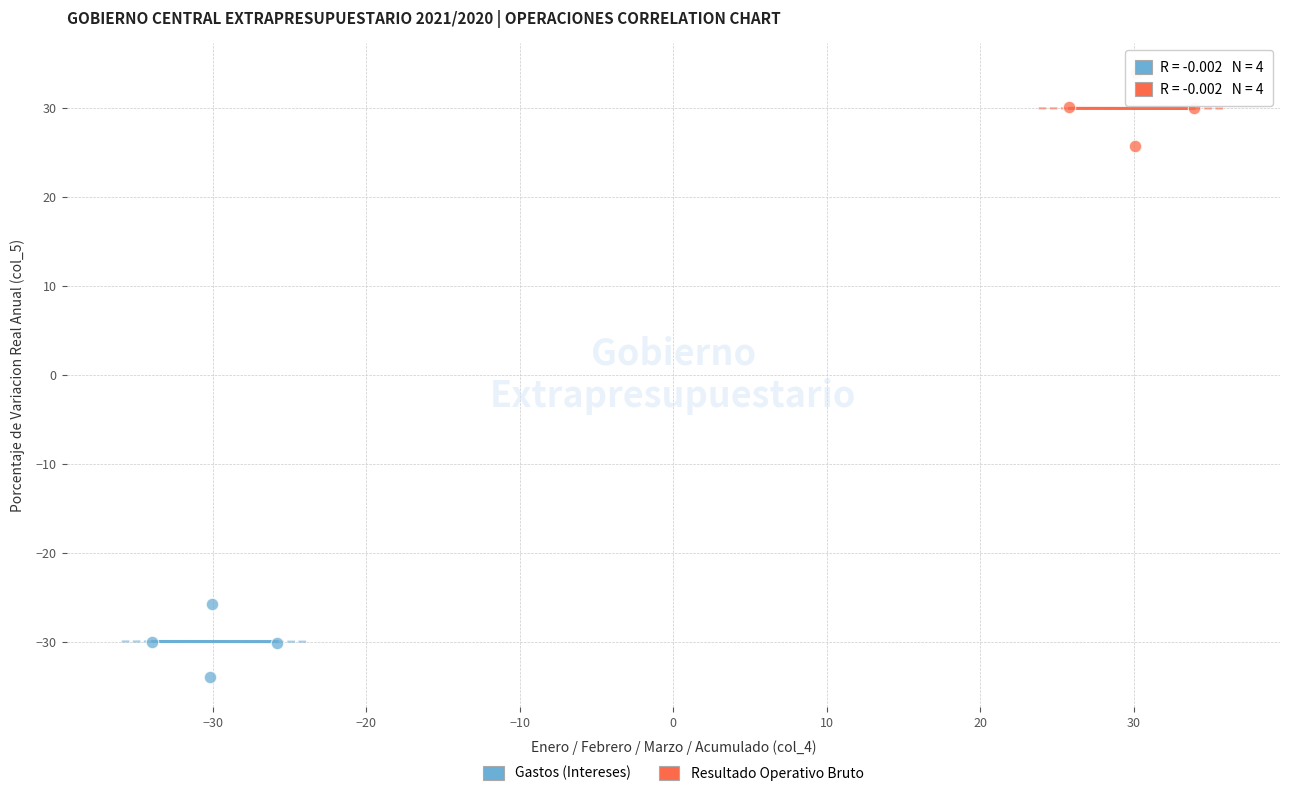

What are all the series names shown in the legend?

Gastos (Intereses), Resultado Operativo Bruto